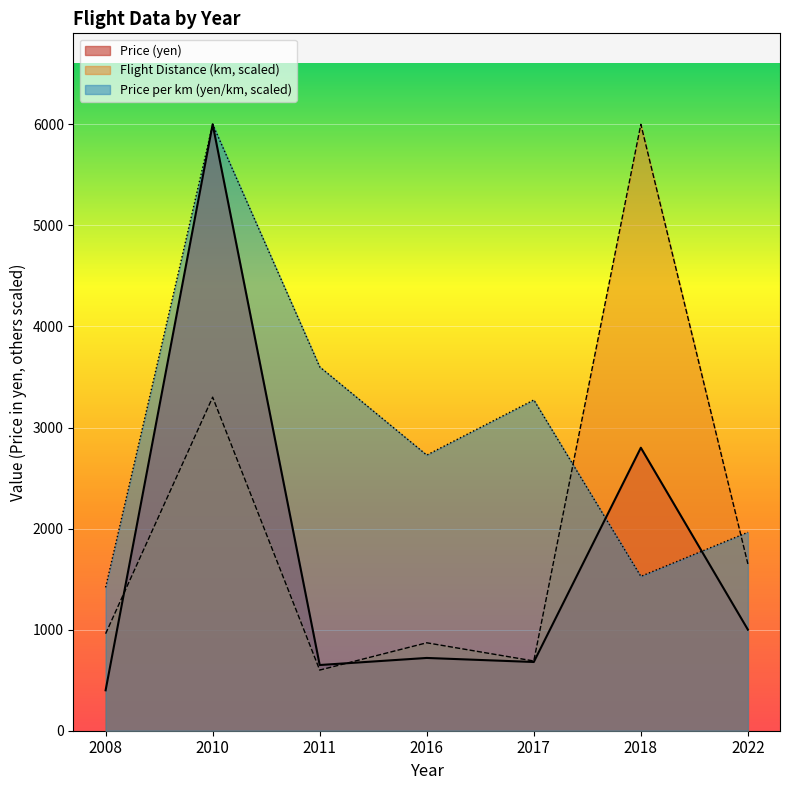

Is the value of Price per km (yen/km) at 2011 greater than the value of Price (yen) at 2008?

Yes